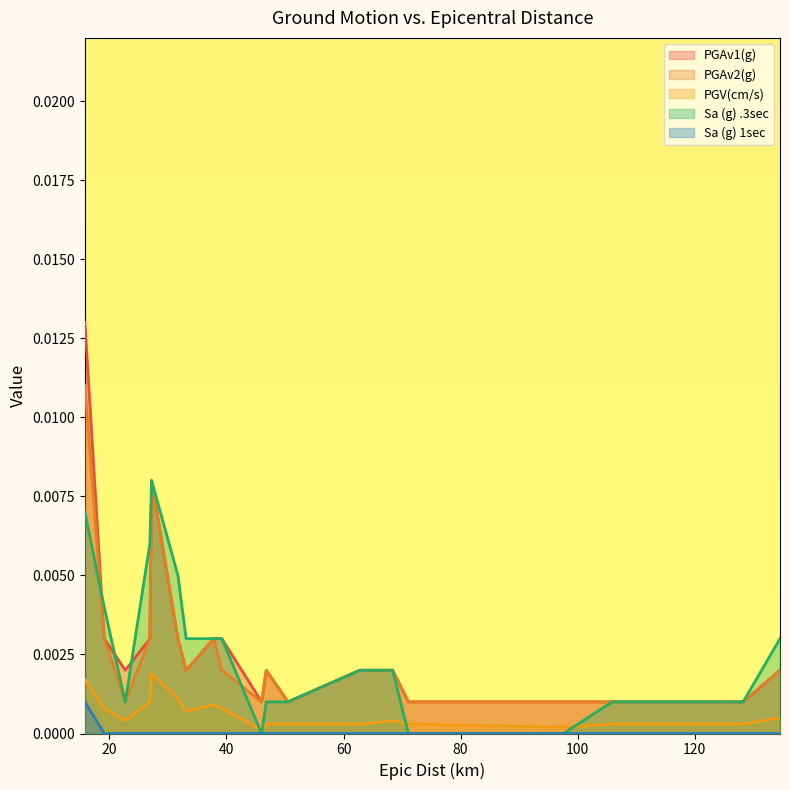

Which series has the widest spread of values?

PGAv1(g)